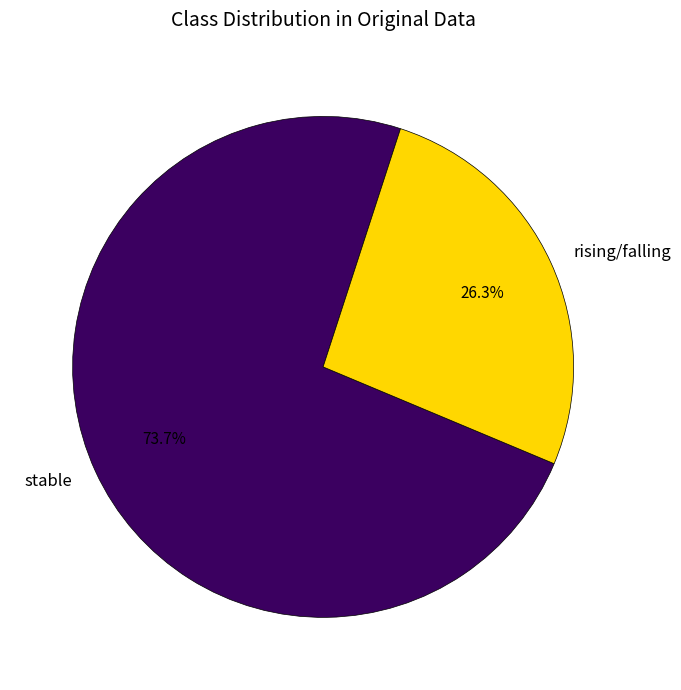

Which category has the biggest portion of the pie?

stable